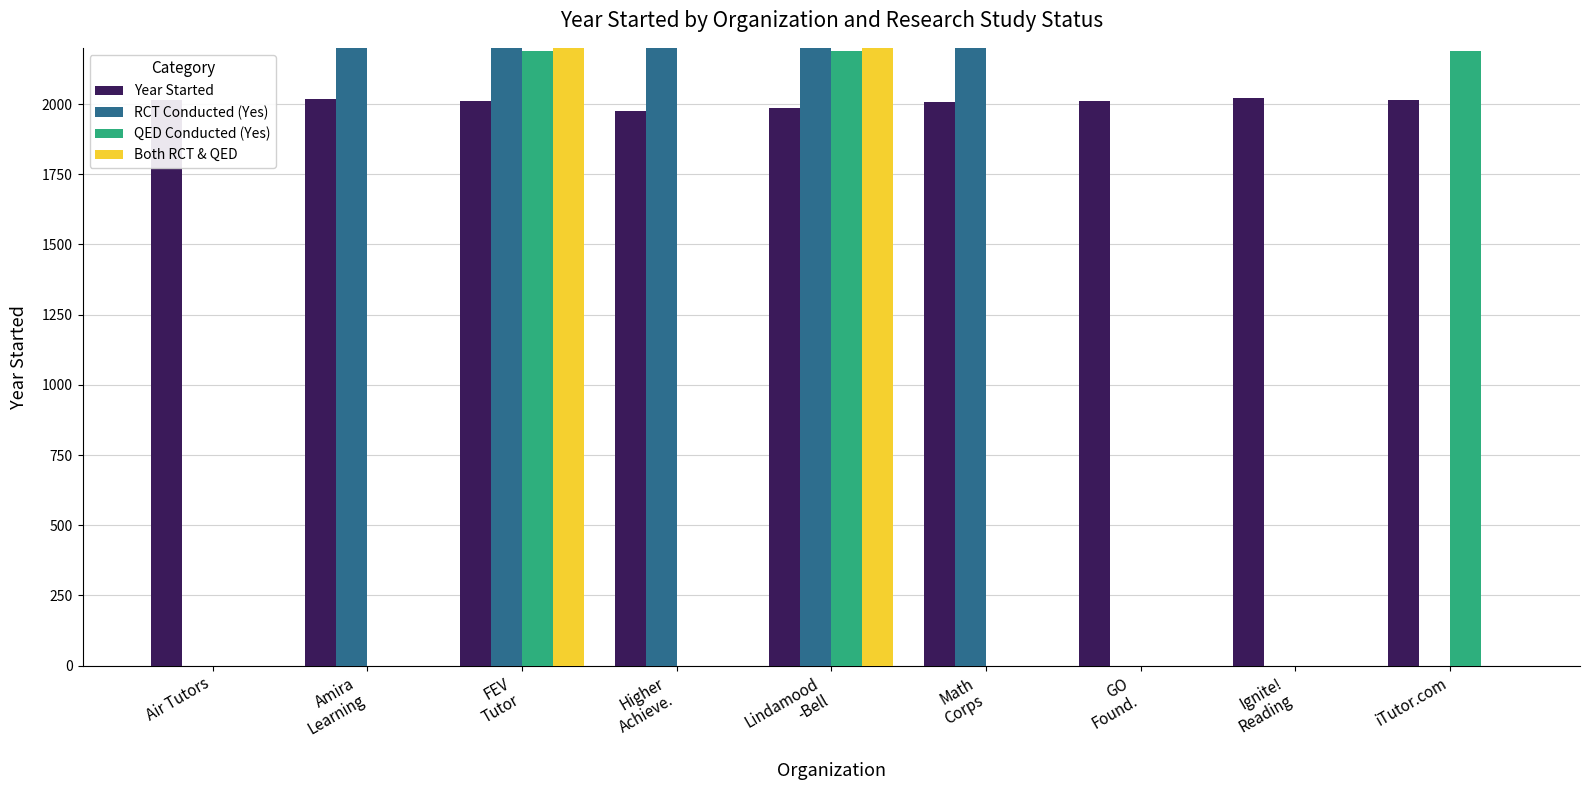

What is the average value of the Year Started series?

2006